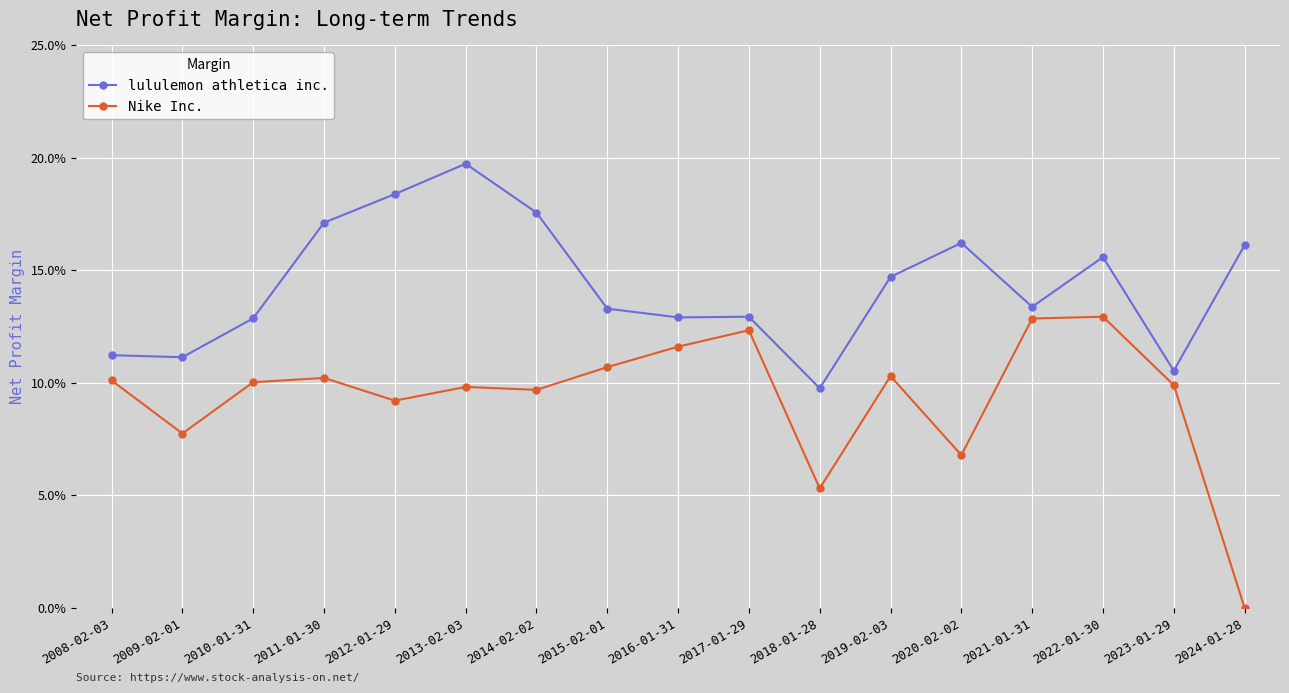

Is the value of Nike Inc. at 2008-02-03 greater than the value of lululemon athletica inc. at 2011-01-30?

No